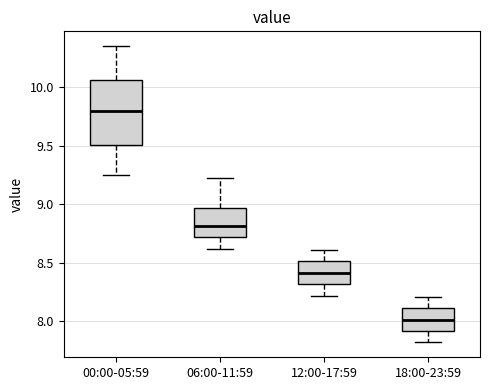

Where is the lower edge of the box for 18:00-23:59 on the y-axis? The values are not printed on the chart, so give them approximately, as read against the axis.

7.90